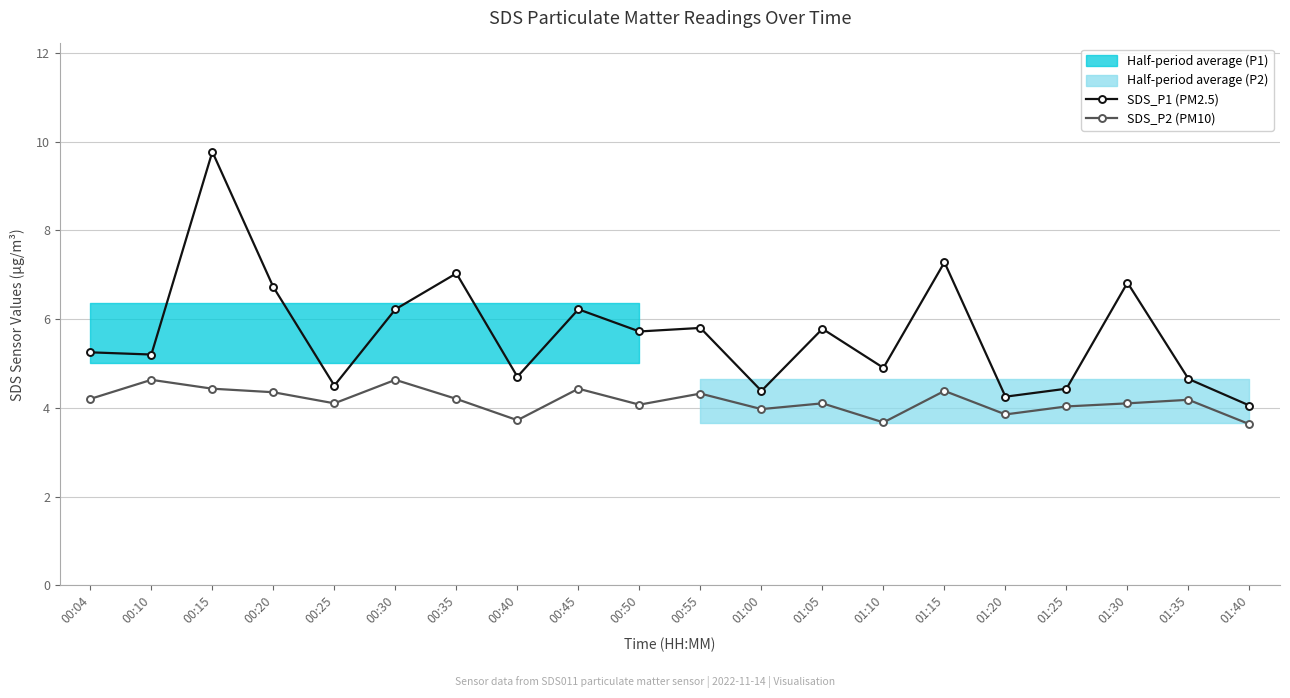

How many data points in SDS_P2 (PM10) are above 4?

15